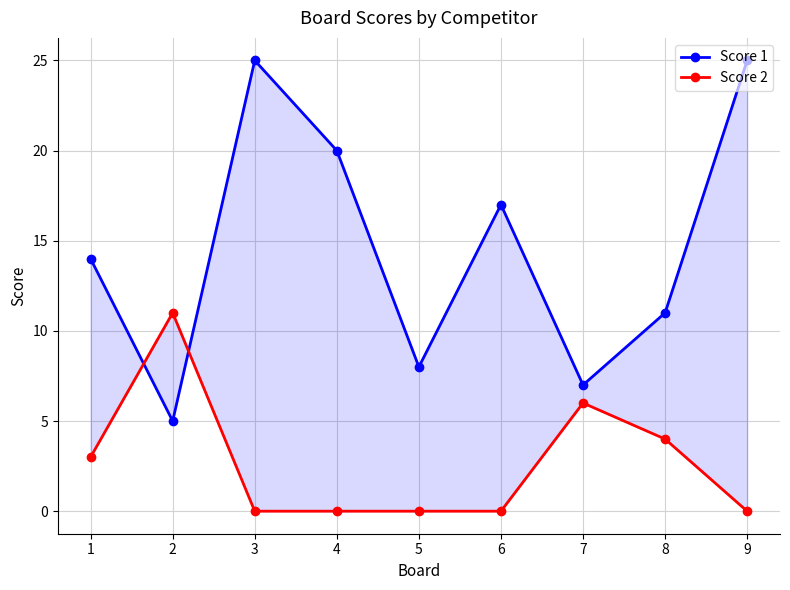

What is the difference between the maximum and second lowest values in the Score 2 series?

11